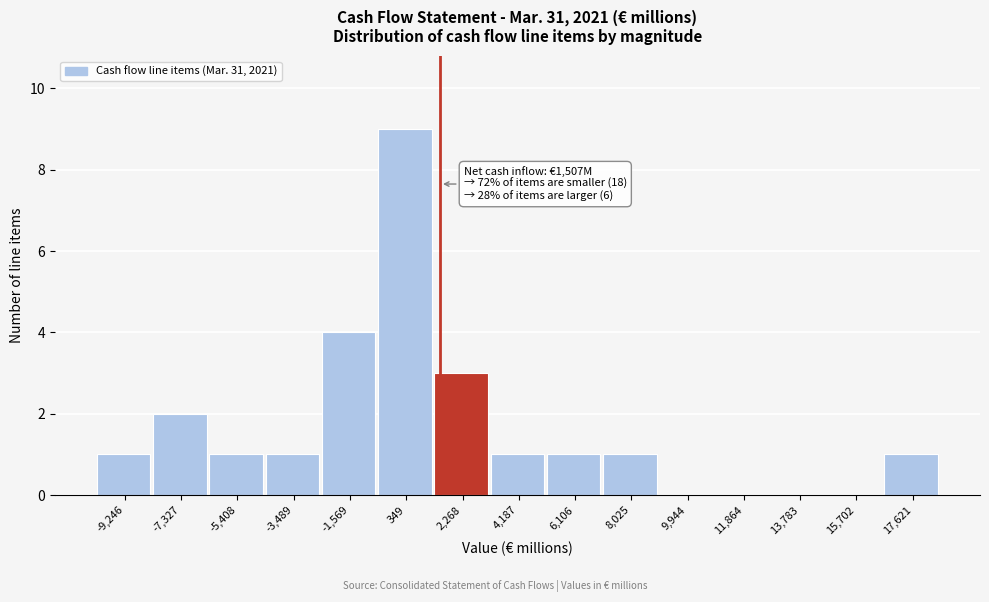

Which range on the x-axis has the tallest bar?

-600 to 1400